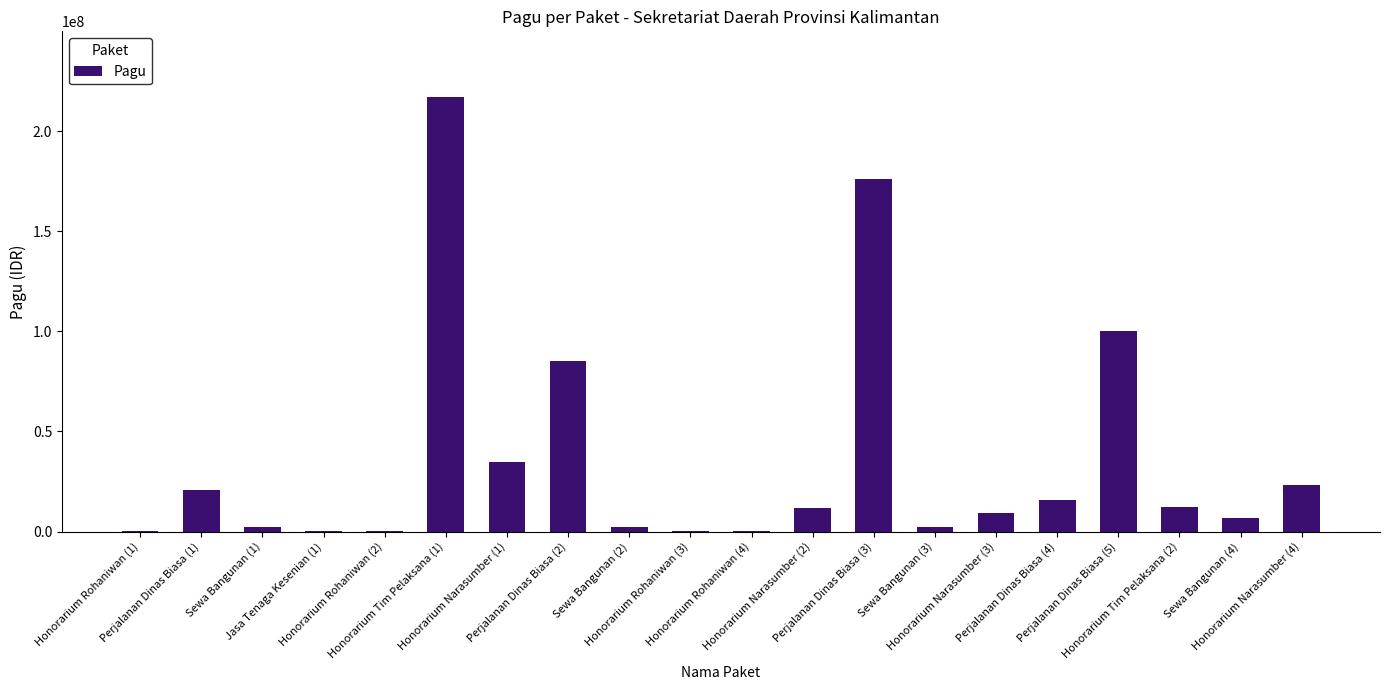

What is the maximum value shown in the chart?

217200000